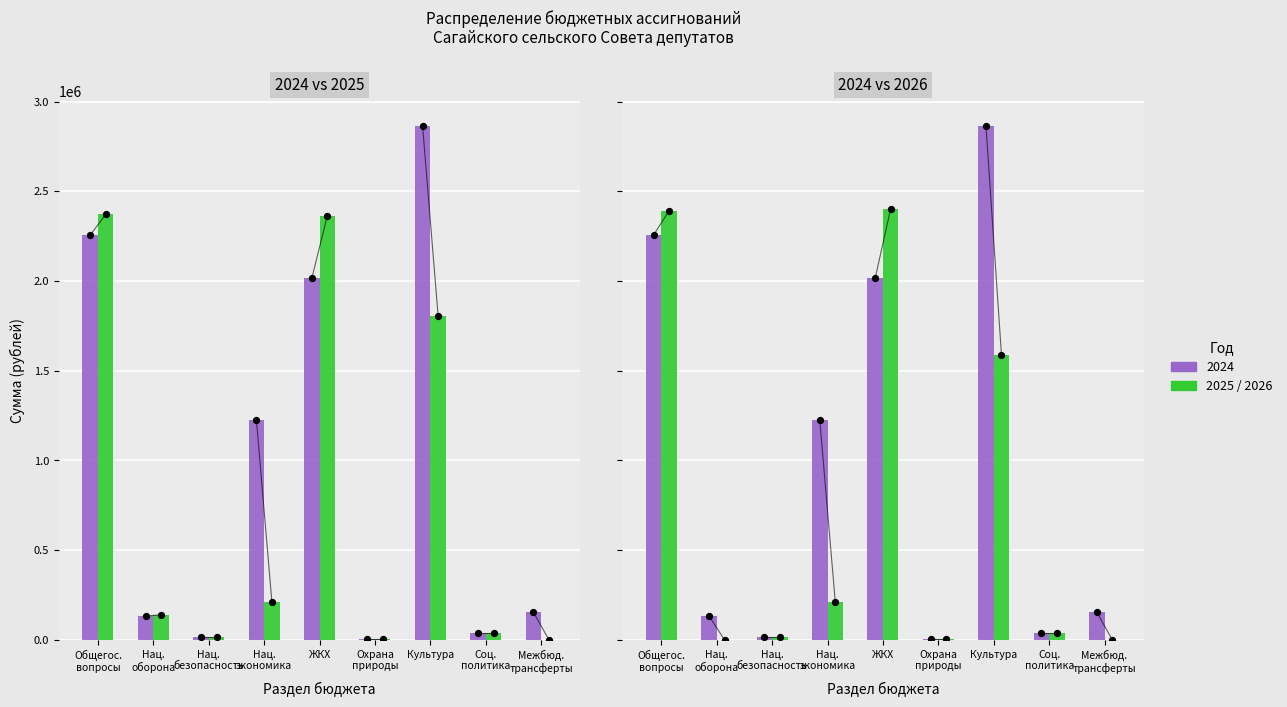

Which series has the largest total across all categories?

2024